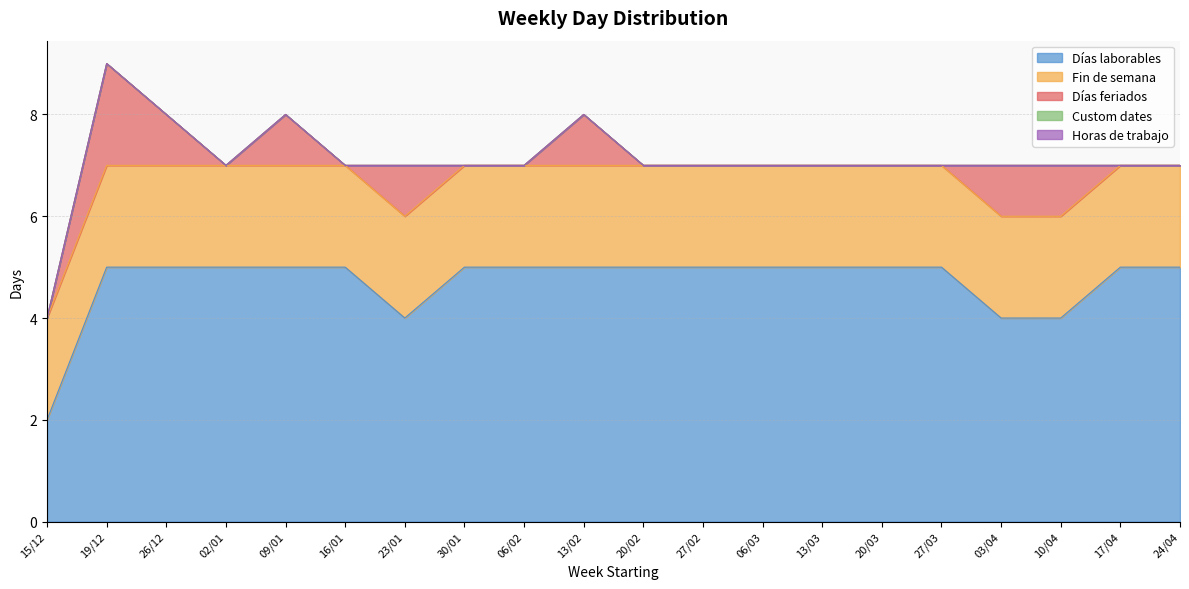

List the labels in order of Días laborables value, largest first.

19/12, 26/12, 02/01, 09/01, 16/01, 30/01, 06/02, 13/02, 20/02, 27/02, 06/03, 13/03, 20/03, 27/03, 17/04, 24/04, 23/01, 03/04, 10/04, 15/12